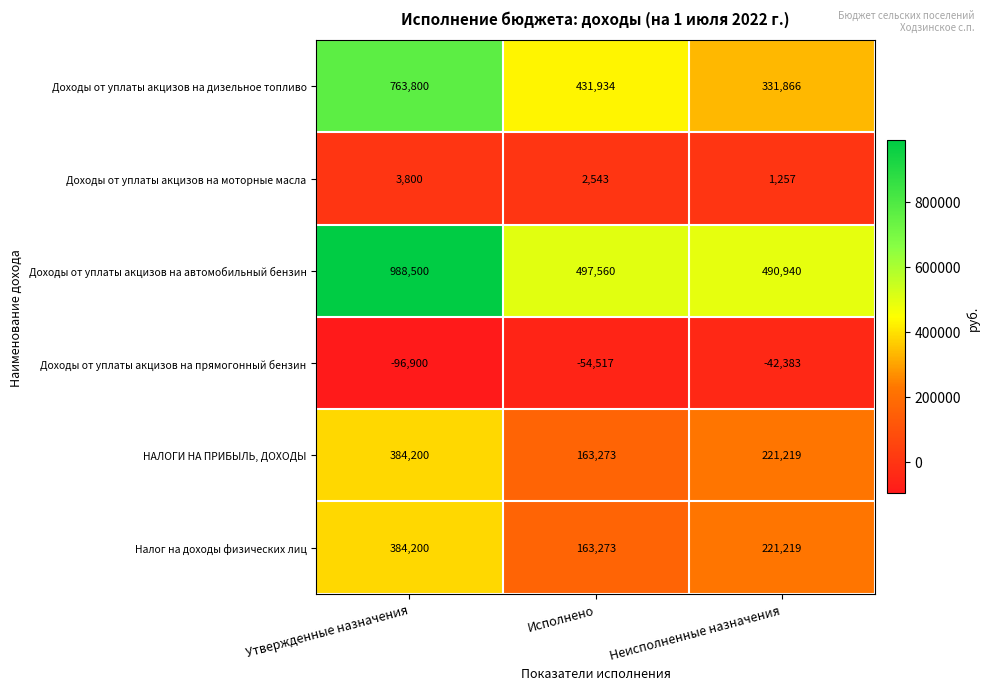

Reading right to left, transcribe all the data shown in this chart.

Доходы от уплаты акцизов на дизельное топливо: Неисполненные назначения=331866	Исполнено=431934	Утвержденные назначения=763800
Доходы от уплаты акцизов на моторные масла: Неисполненные назначения=1257	Исполнено=2543	Утвержденные назначения=3800
Доходы от уплаты акцизов на автомобильный бензин: Неисполненные назначения=490940	Исполнено=497560	Утвержденные назначения=988500
Доходы от уплаты акцизов на прямогонный бензин: Неисполненные назначения=-42383	Исполнено=-54517	Утвержденные назначения=-96900
НАЛОГИ НА ПРИБЫЛЬ, ДОХОДЫ: Неисполненные назначения=221219	Исполнено=163273	Утвержденные назначения=384200
Налог на доходы физических лиц: Неисполненные назначения=221219	Исполнено=163273	Утвержденные назначения=384200